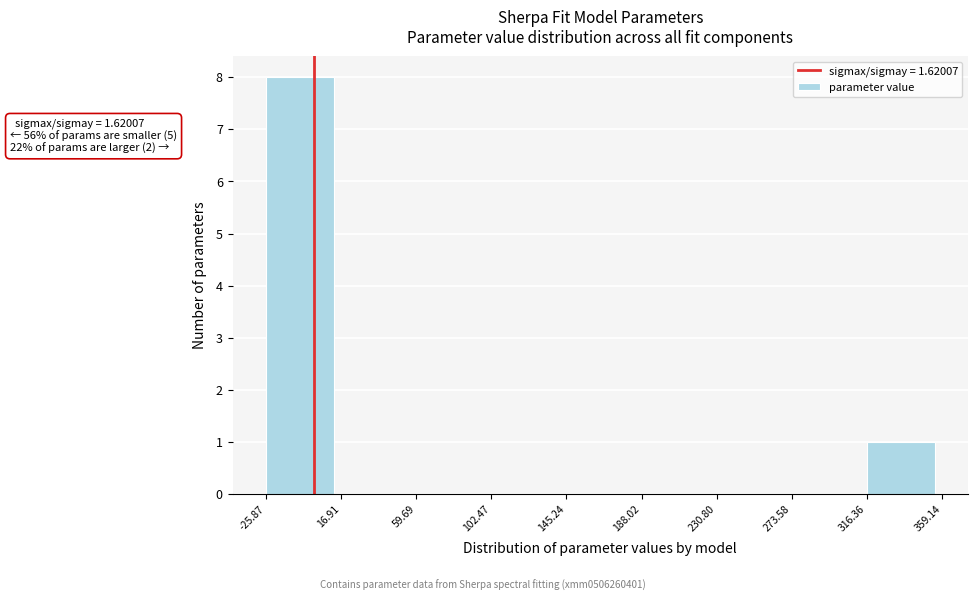

Which range on the x-axis has the tallest bar?

-25.87 to 16.91